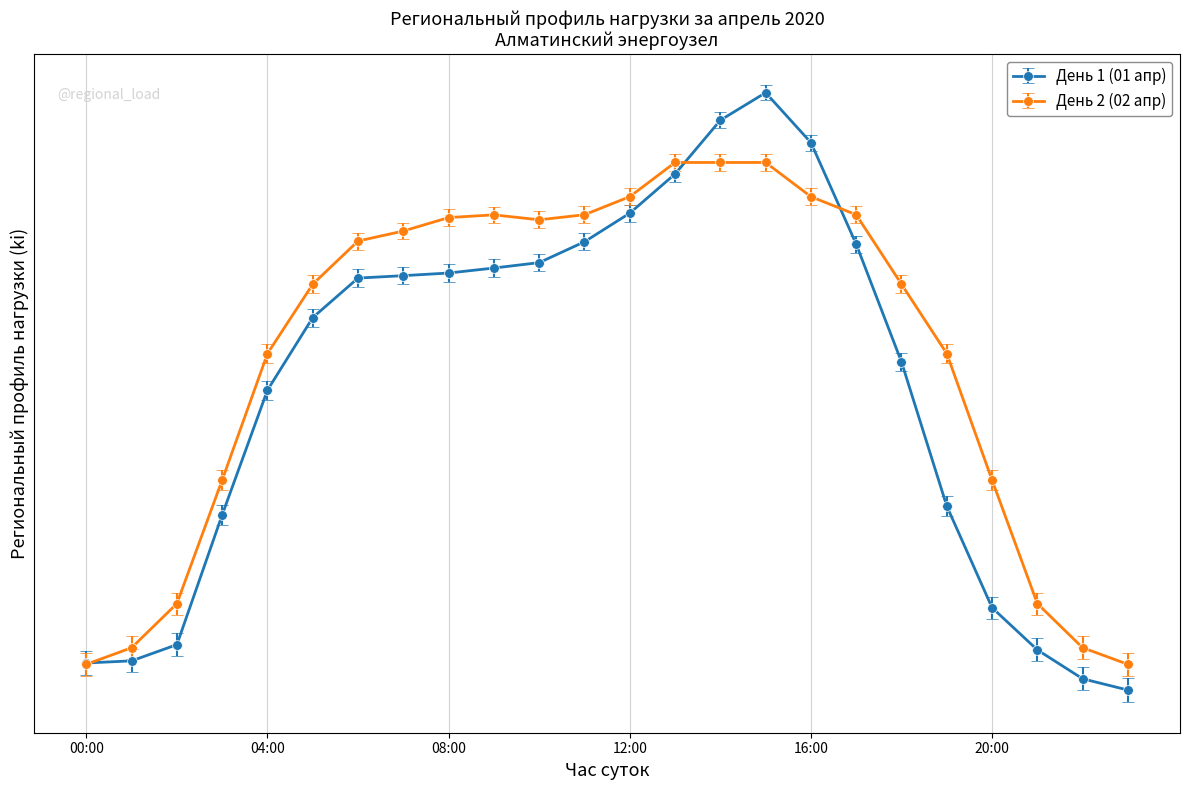

Does the chart have visible grid lines?

Yes